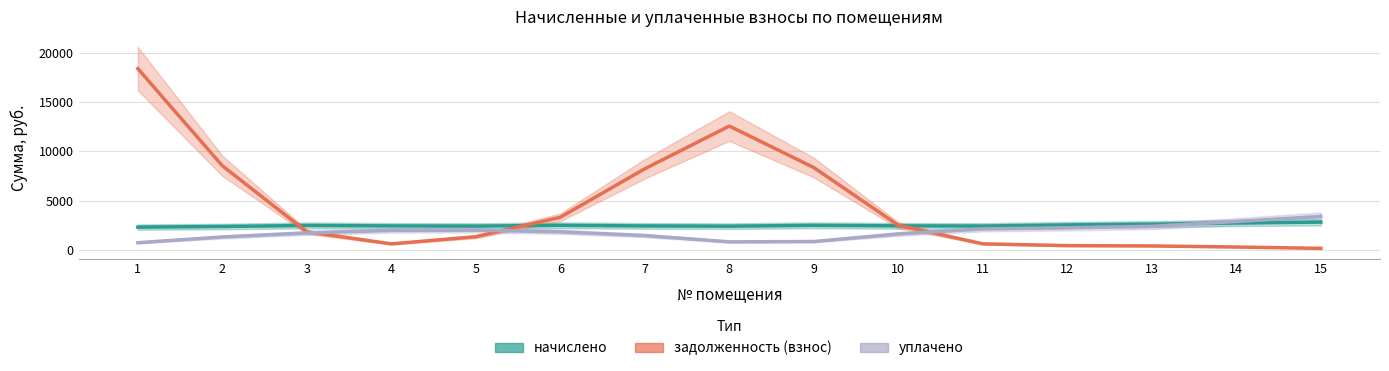

How many intersections are there between уплачено and начислено?

1